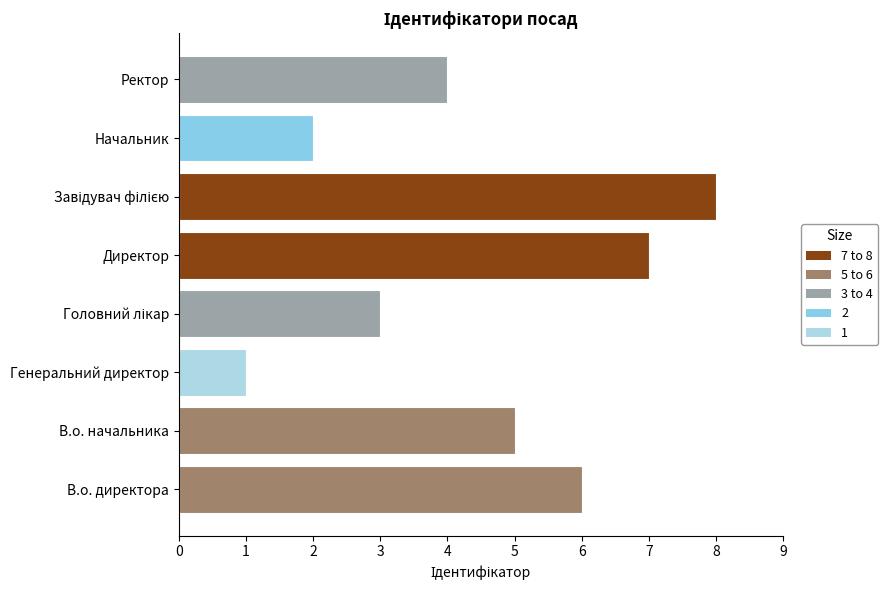

What is the smallest value displayed?

1